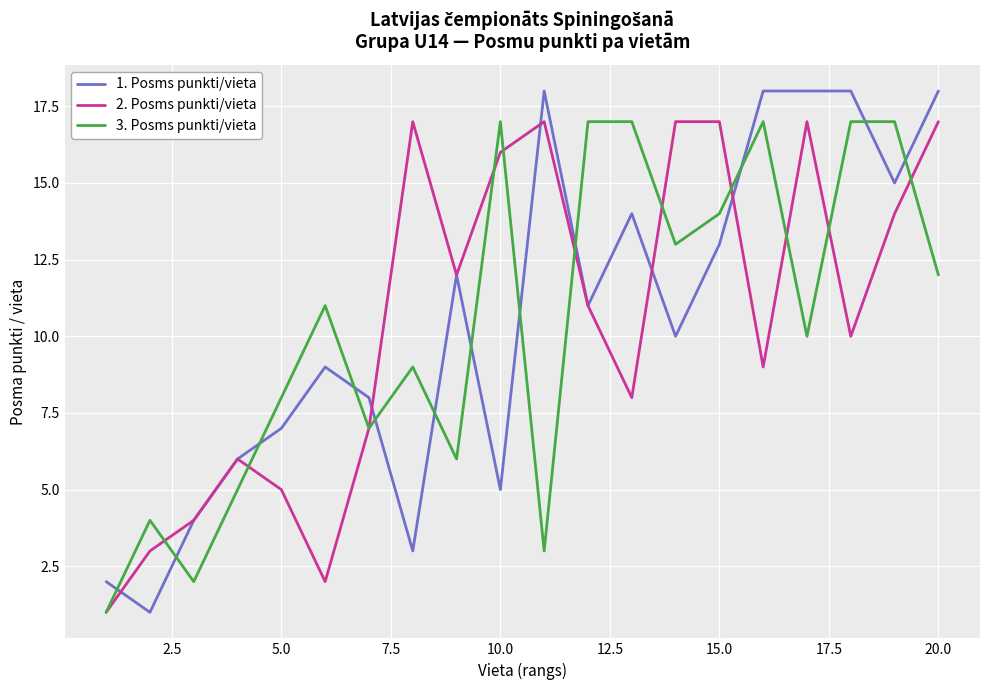

Which series has the largest range (max minus min)?

1. Posms punkti/vieta